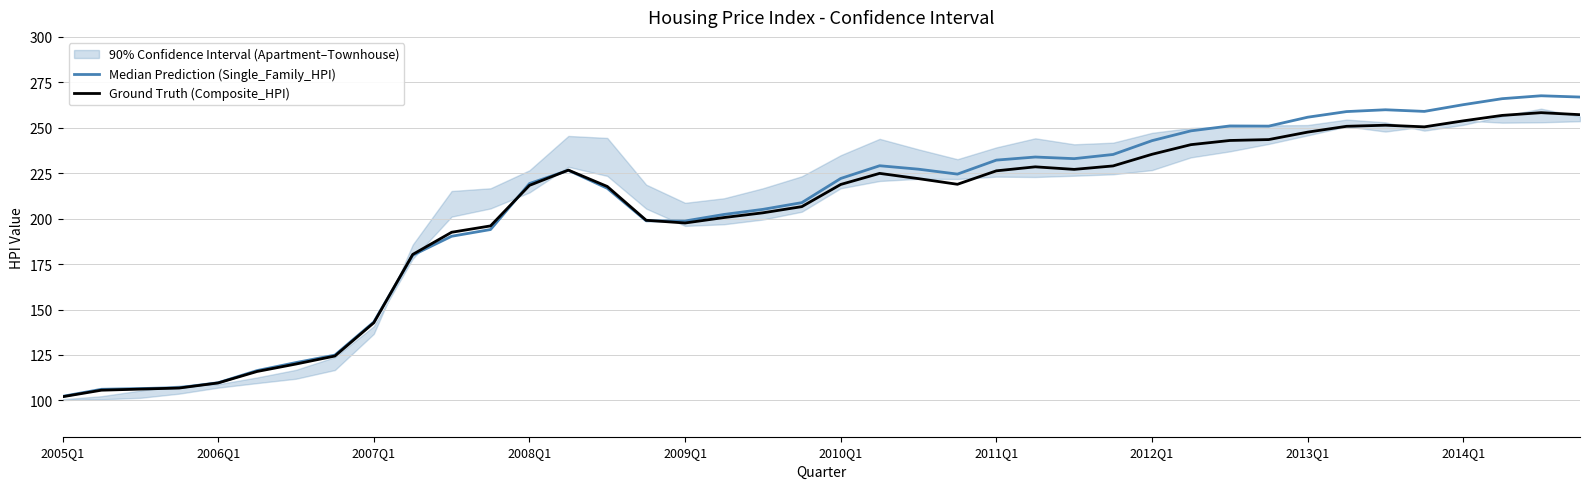

Between 17 and 27, which series saw the biggest shift?

Median Prediction (Single_Family_HPI)